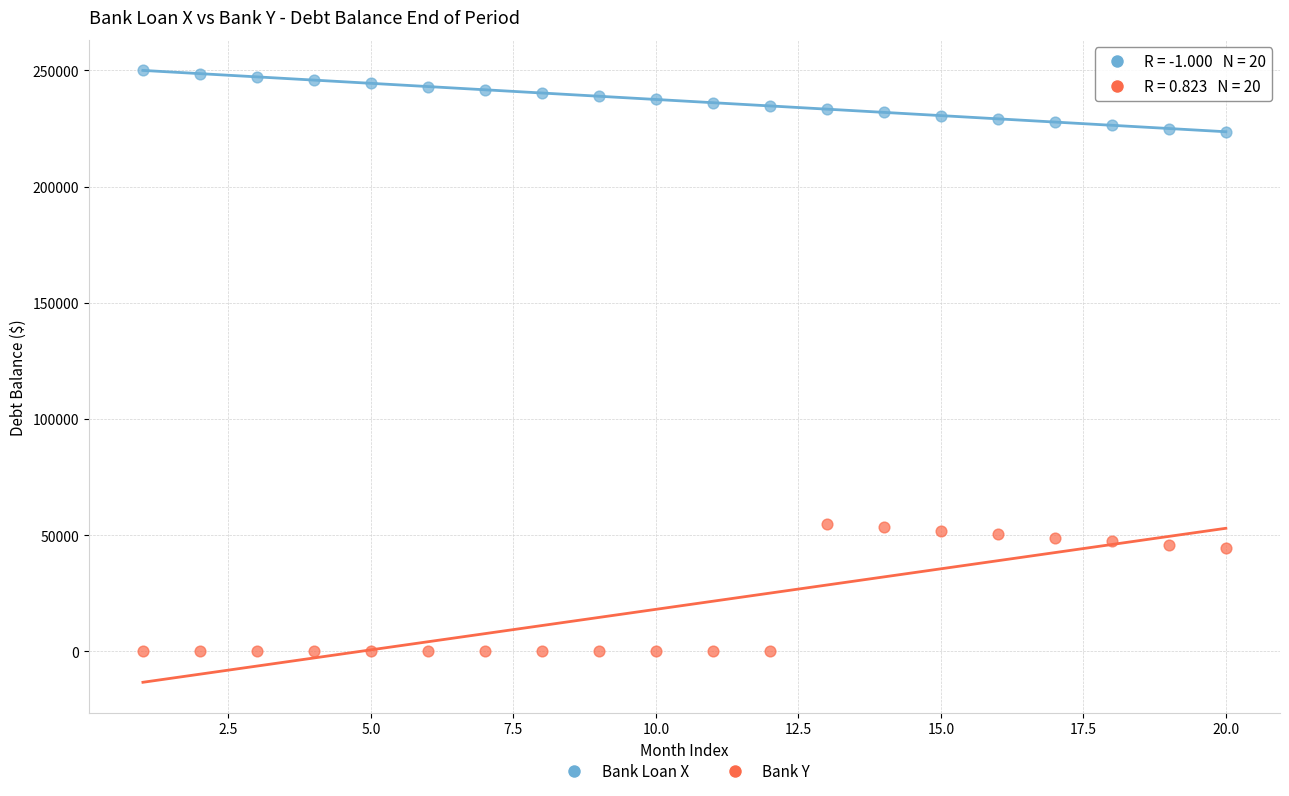

What is the X range (max minus min) for the scatter plot?

19.0